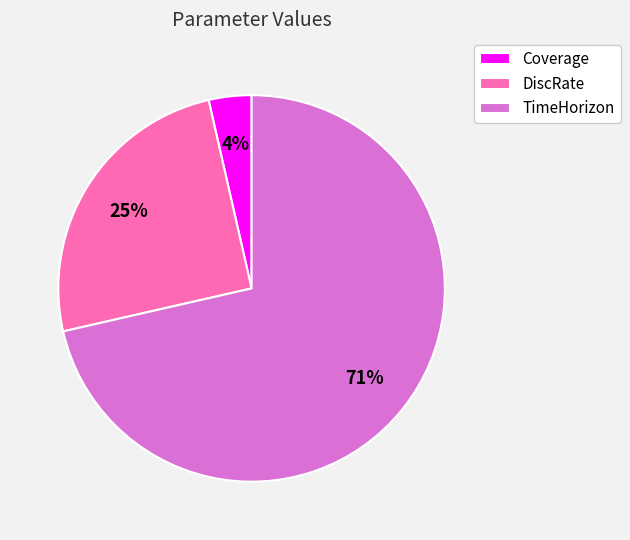

How many segments does this pie chart have?

3